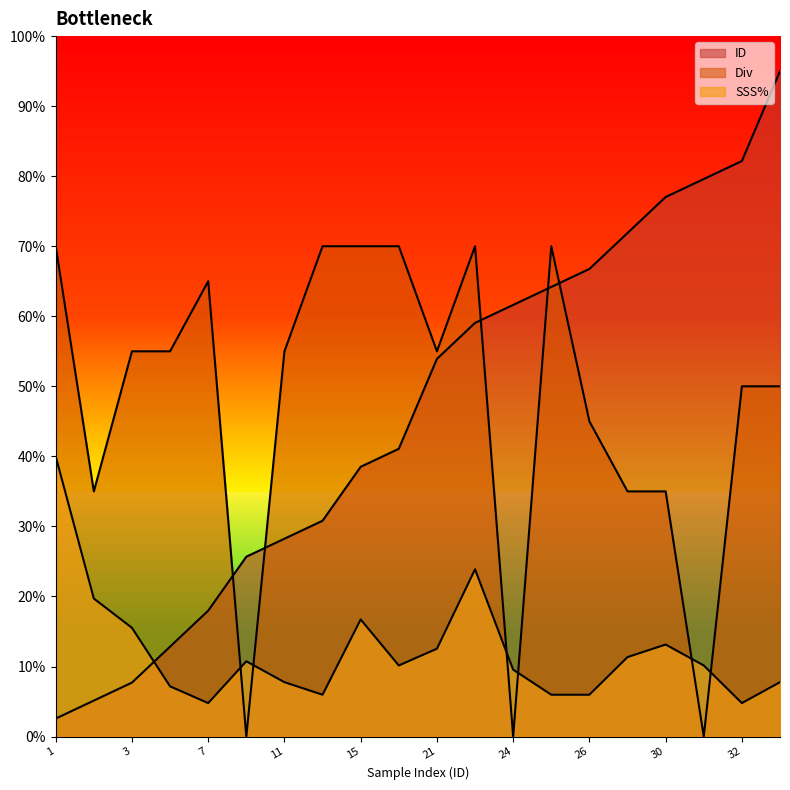

Read the Div value at 5.

55.0